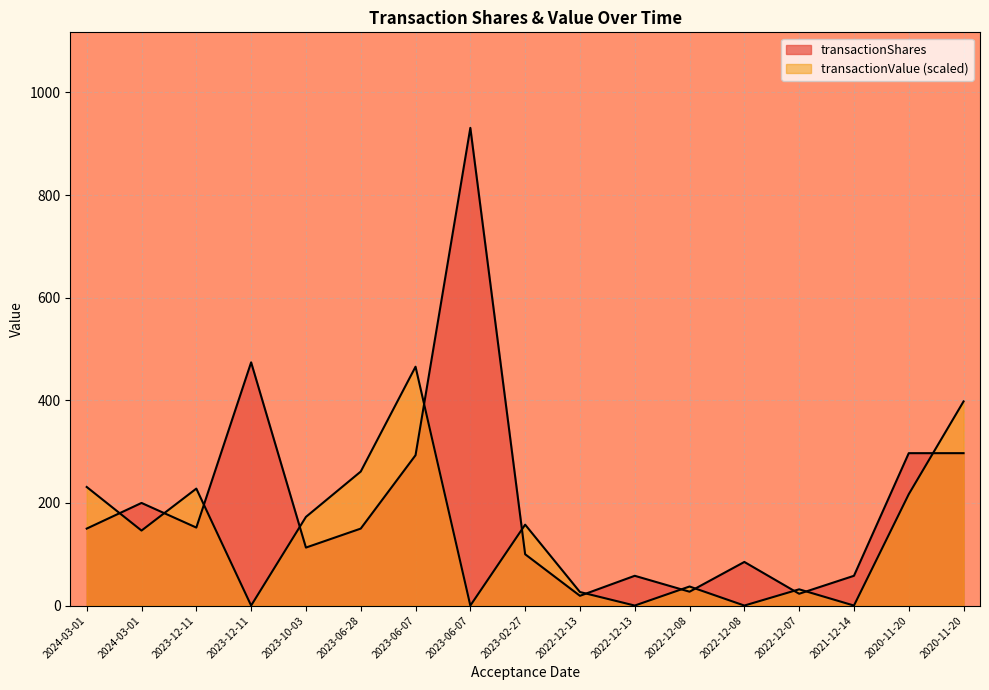

How many values in the transactionValue series exceed 146?

9